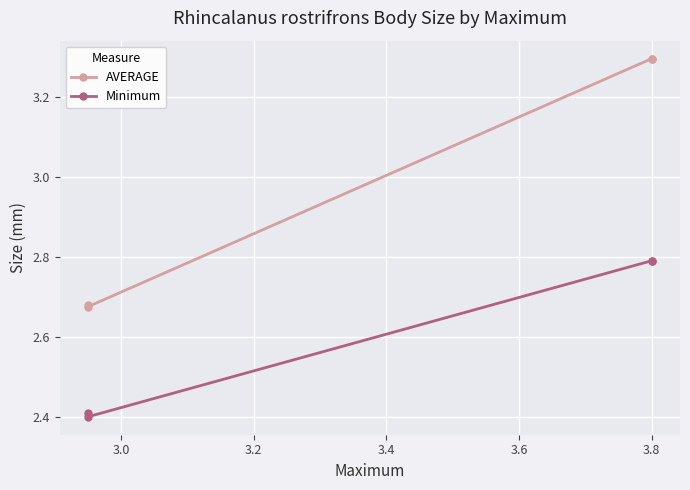

How many AVERAGE values are between 2 and 3?

2